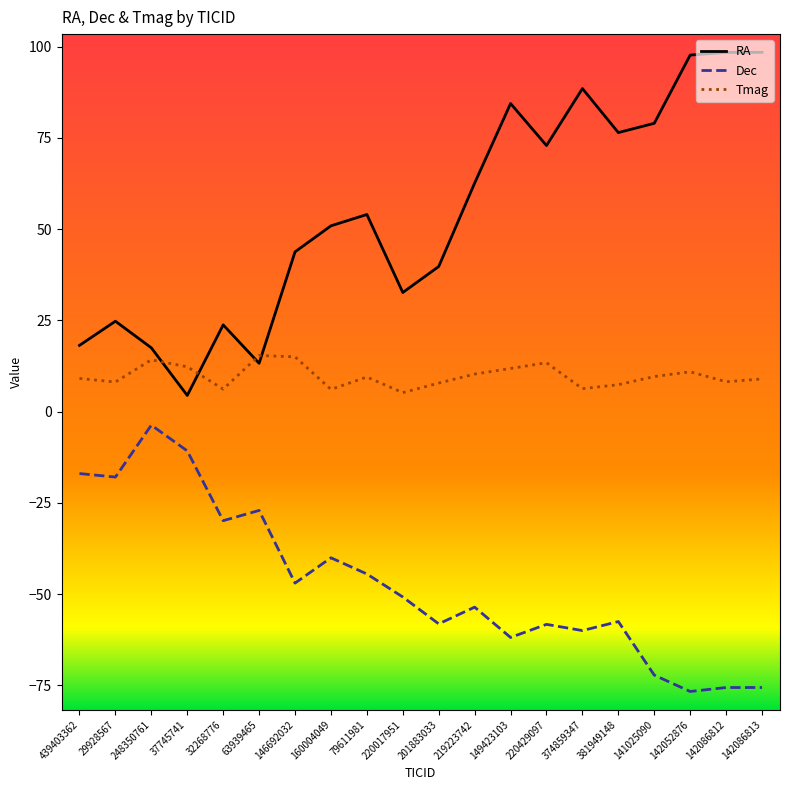

List the series in order of their overall mean, highest first.

RA, Tmag, Dec